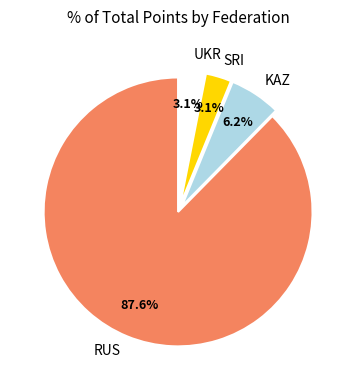

Which slice is the largest?

RUS